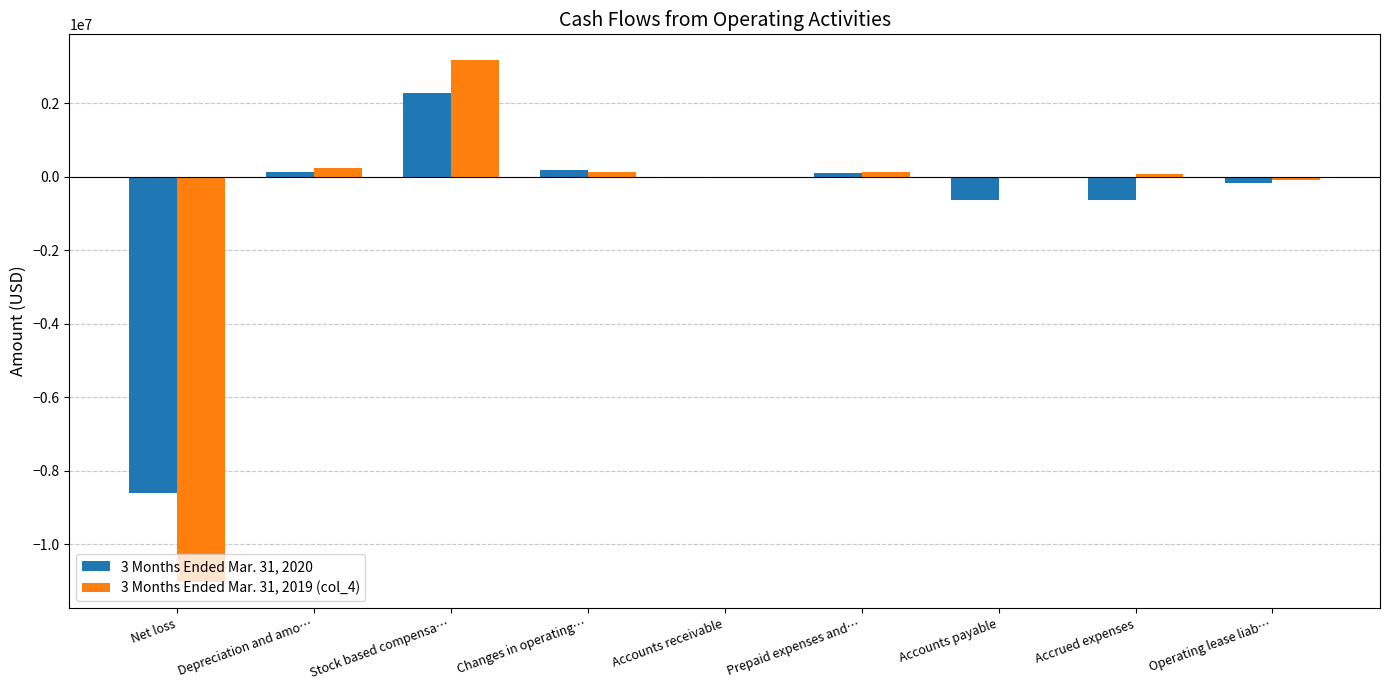

Is the value of 3 Months Ended Mar. 31, 2019 (col_4) at Prepaid expenses and… greater than the value of 3 Months Ended Mar. 31, 2020 at Accrued expenses?

Yes